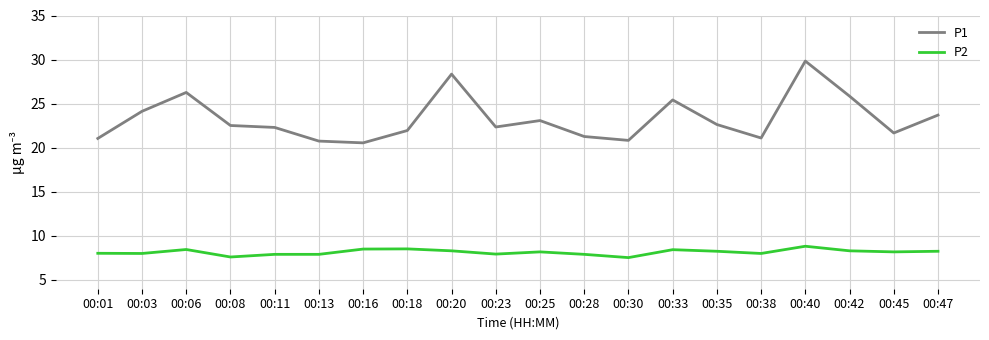

What is the total value across all series at 00:30?

28.4